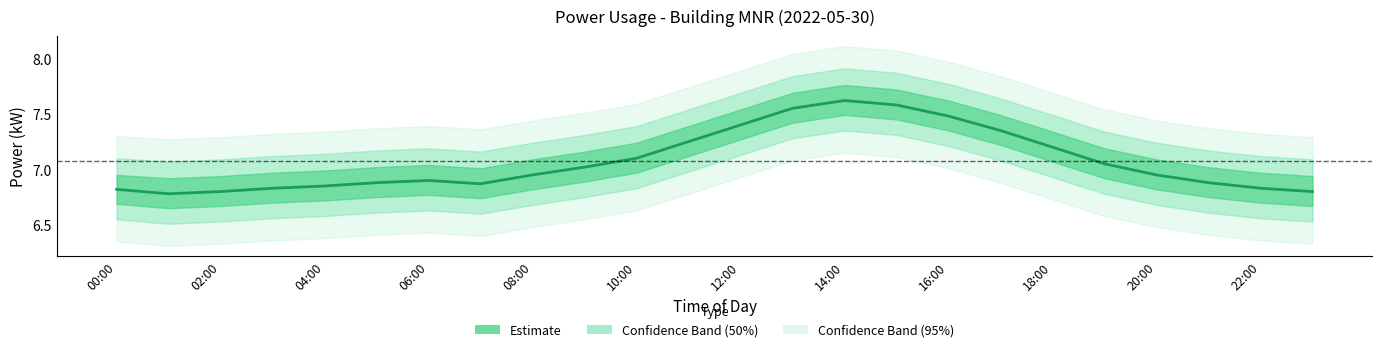

Does the chart display data point markers on the line(s)?

No